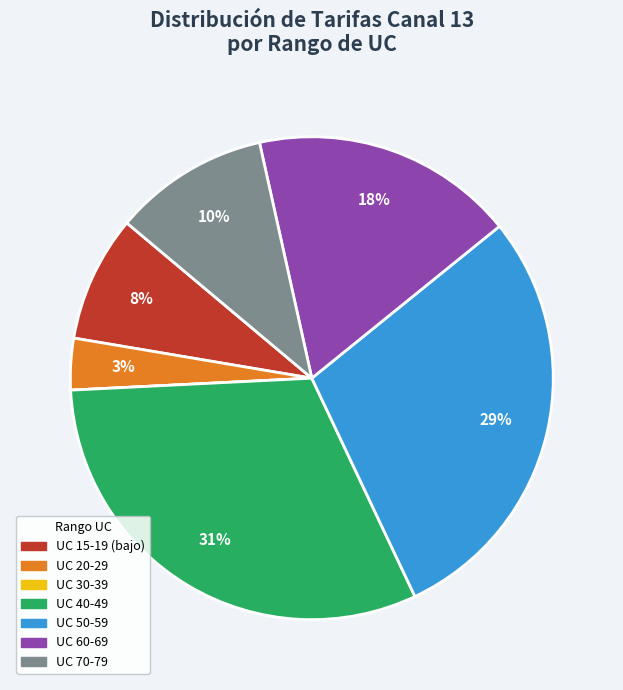

To the nearest percent, what is the difference between the largest and smallest slice percentages?

31%